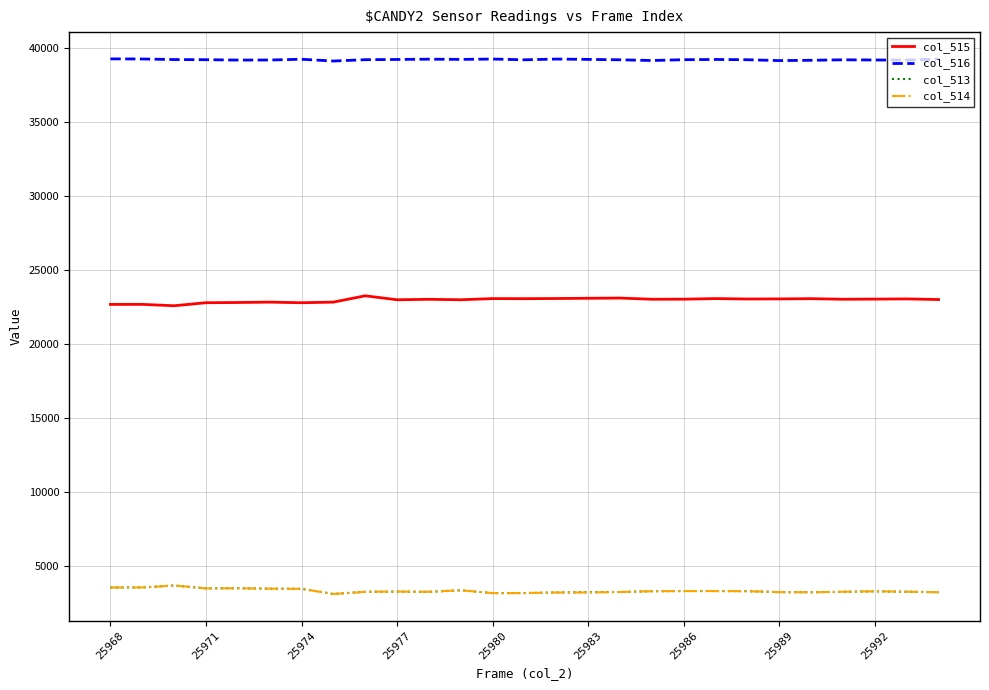

What is the minimum value for col_514?

3108